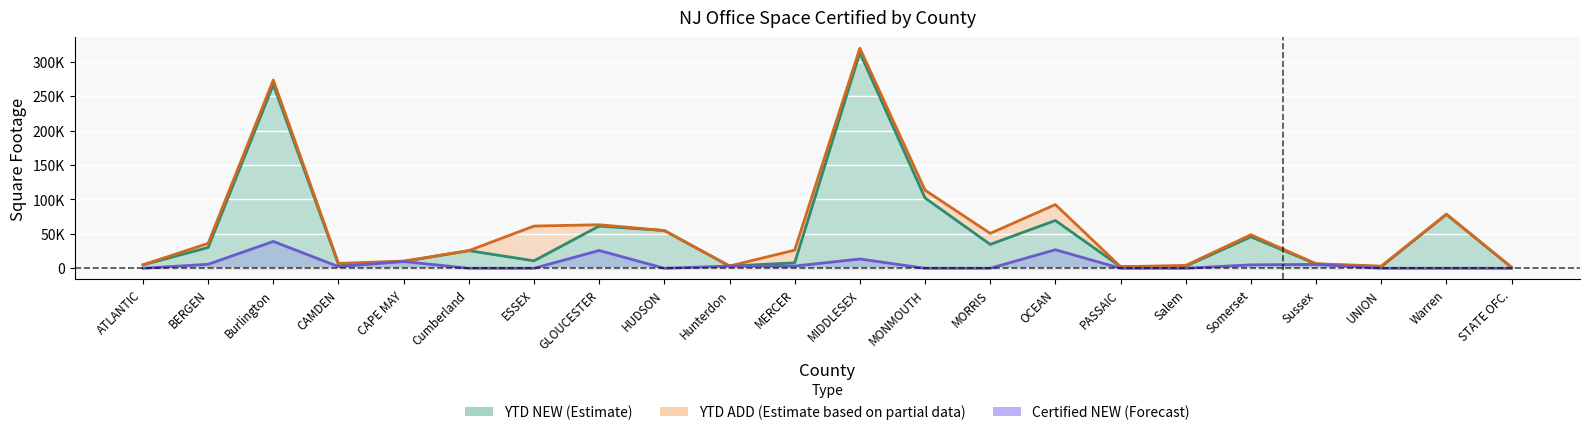

What is the label of the 21st point from the left?

Warren